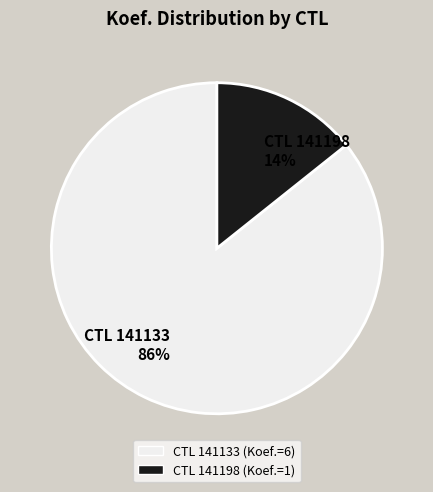

Is the sum of CTL 141198 14% and CTL 141133 86% greater than half?

Yes